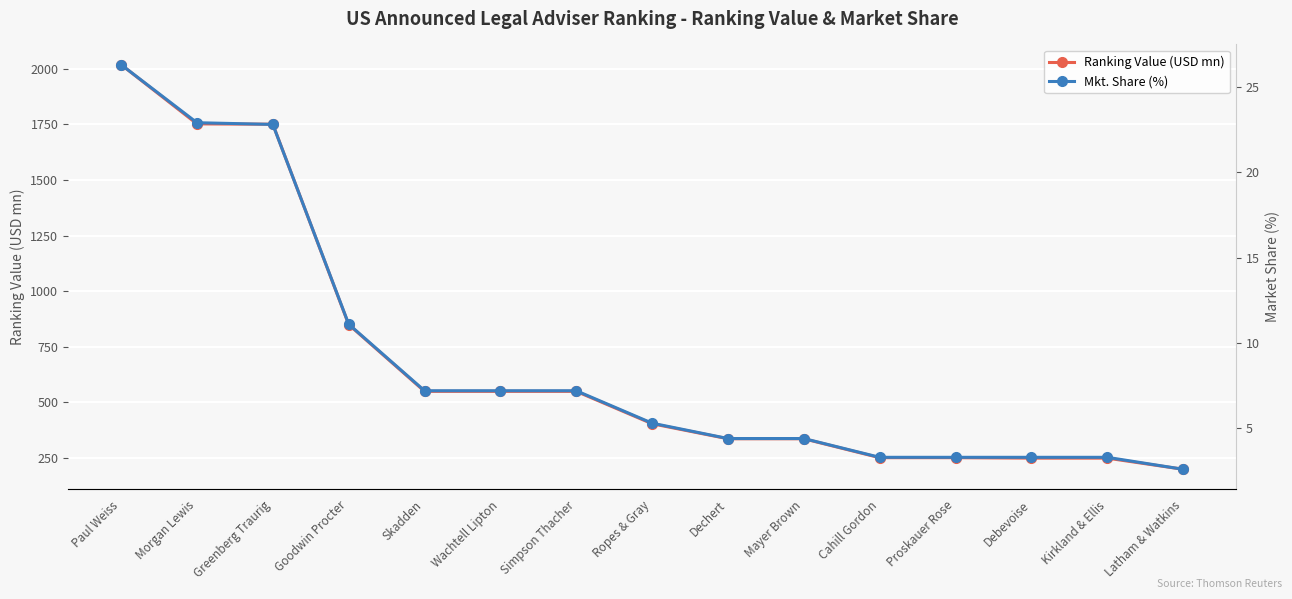

Rank the categories by Mkt. Share (%) value from lowest to highest.

Latham & Watkins, Cahill Gordon, Proskauer Rose, Debevoise, Kirkland & Ellis, Dechert, Mayer Brown, Ropes & Gray, Skadden, Wachtell Lipton, Simpson Thacher, Goodwin Procter, Greenberg Traurig, Morgan Lewis, Paul Weiss